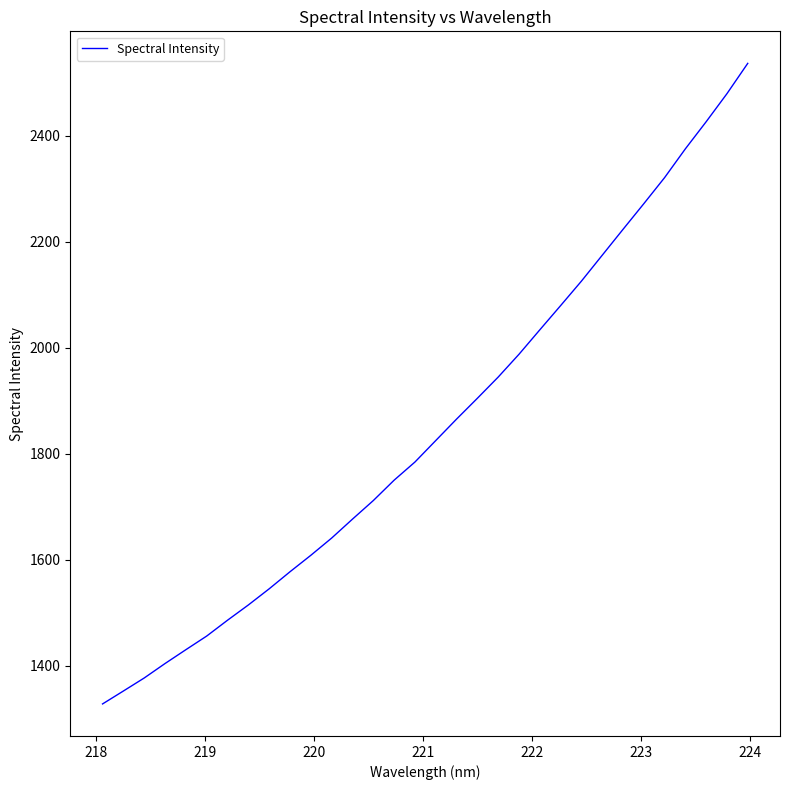

What is the greatest value displayed?

2536.4